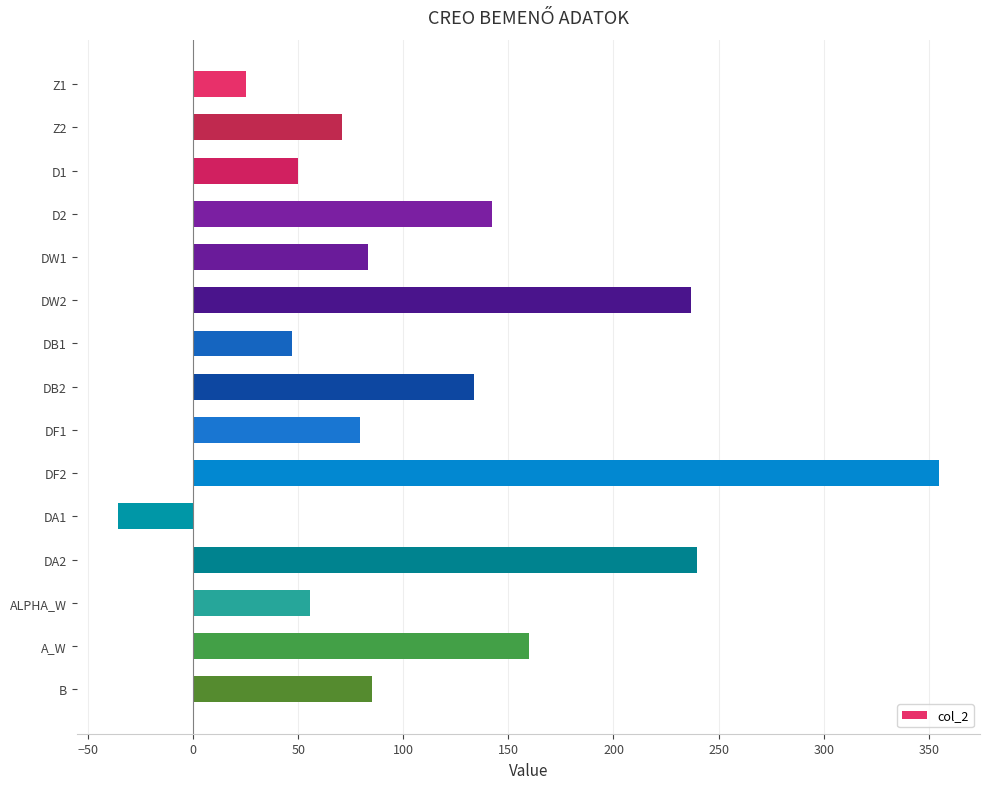

What is the label of the 11th bar from the top?

DA1